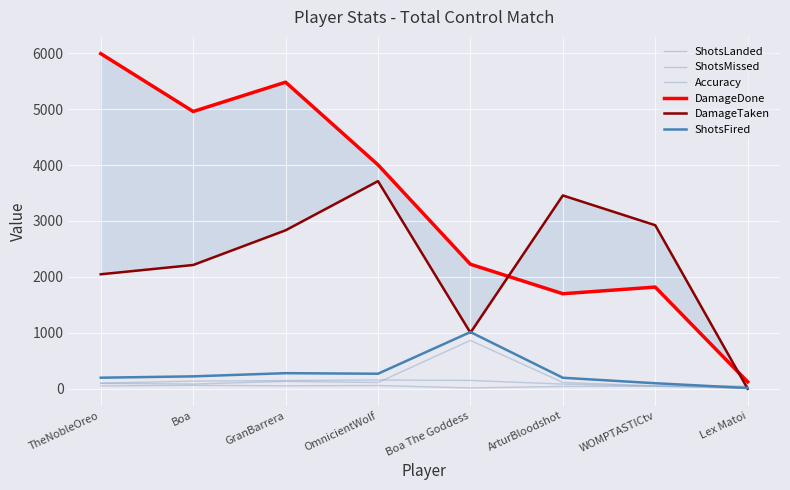

At which label is ShotsLanded closest to 82?

ArturBloodshot